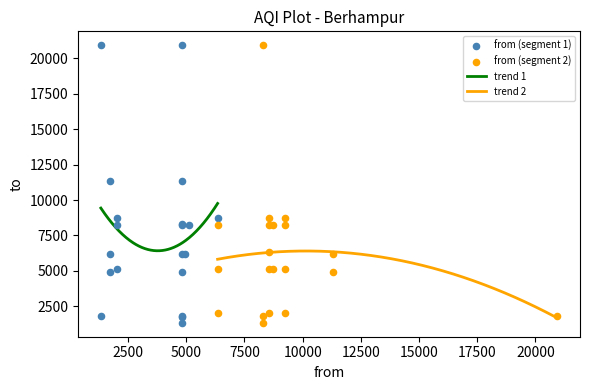

Is the value of to at 4 greater than the value of from at 31?

Yes